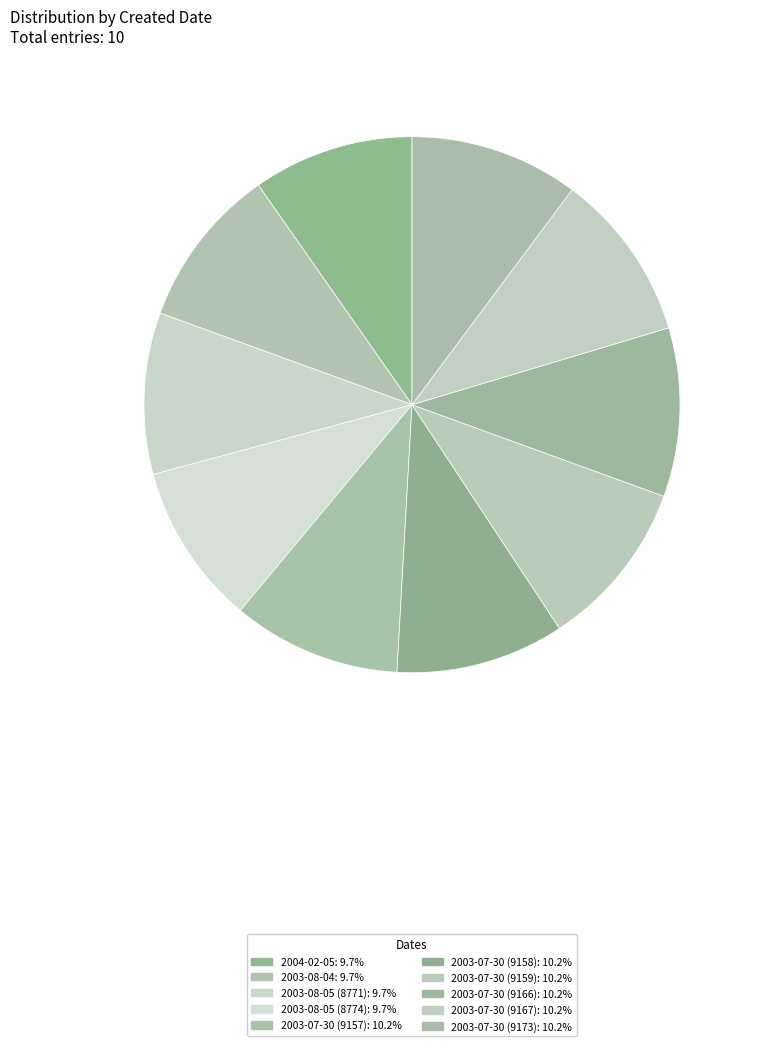

Which slice is the smallest?

2004-02-05